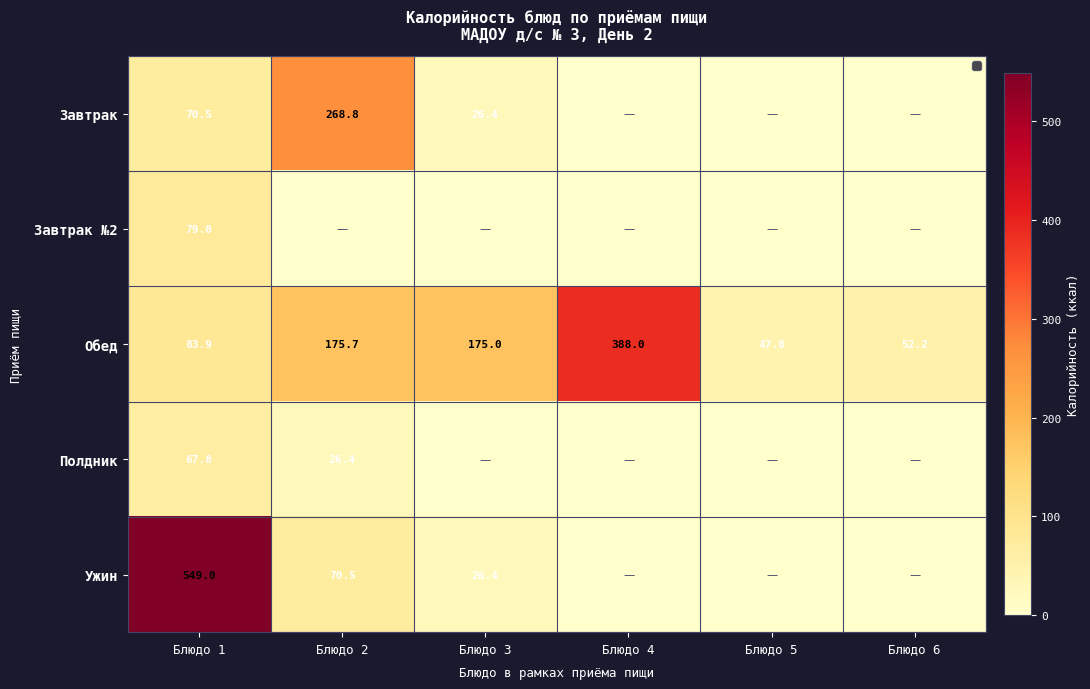

True or false: Завтрак has a value of 47.0 at Блюдо 3.

False